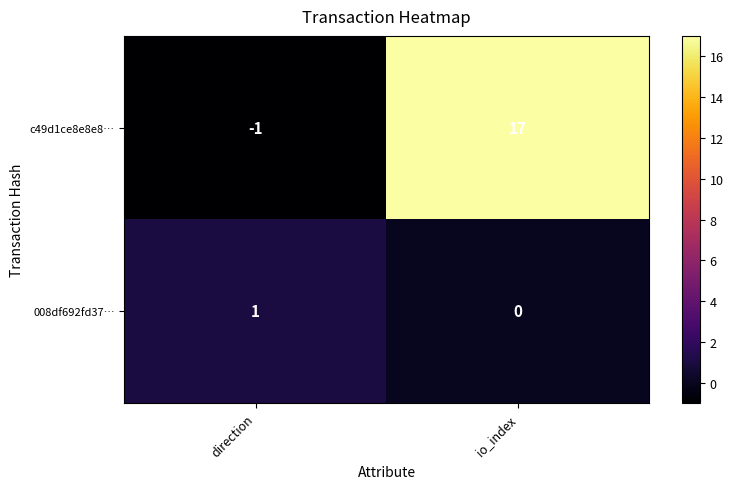

Rank the series by their maximum value, from highest to lowest.

c49d1ce8e8e8…, 008df692fd37…